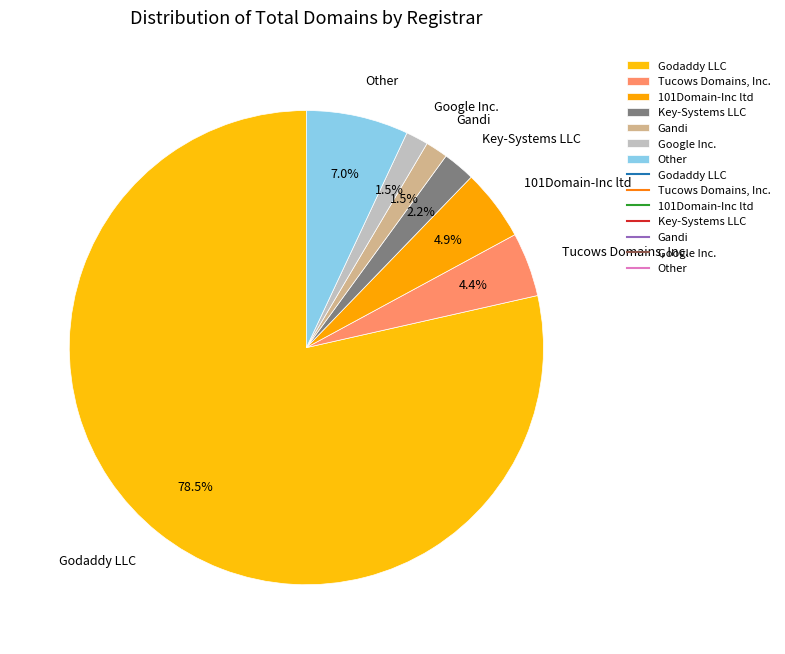

To the nearest percent, what portion does Other represent?

7%